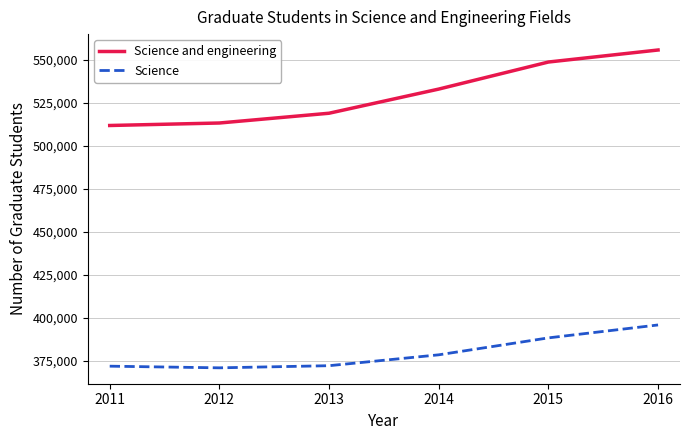

What is the sum of all Science and engineering values?

3181080